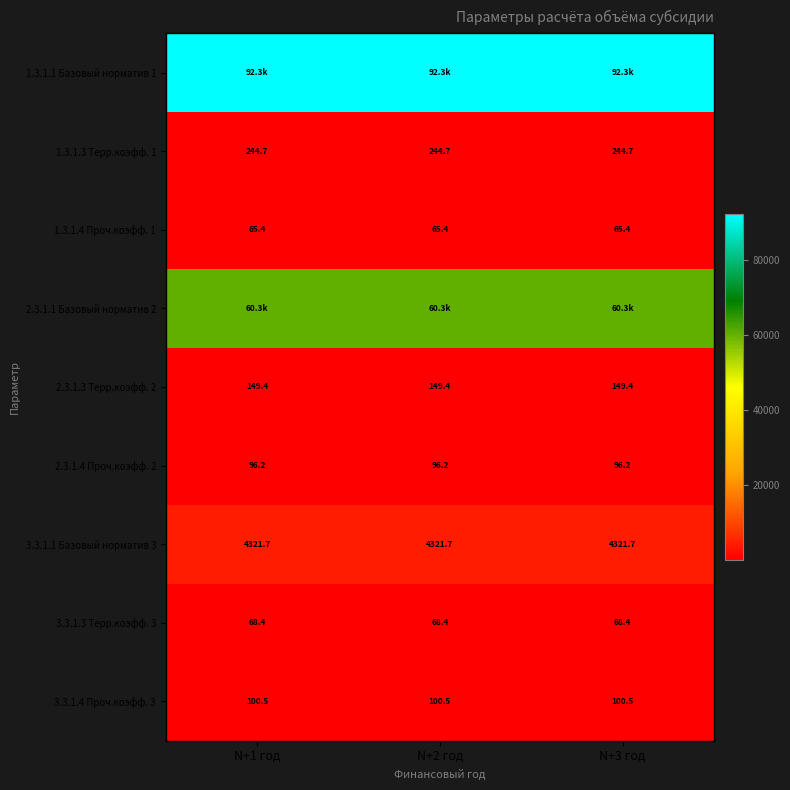

Is the value of 2.3.1.4 Проч.коэфф. 2 at N+3 год greater than the value of 2.3.1.1 Базовый норматив 2 at N+1 год?

No